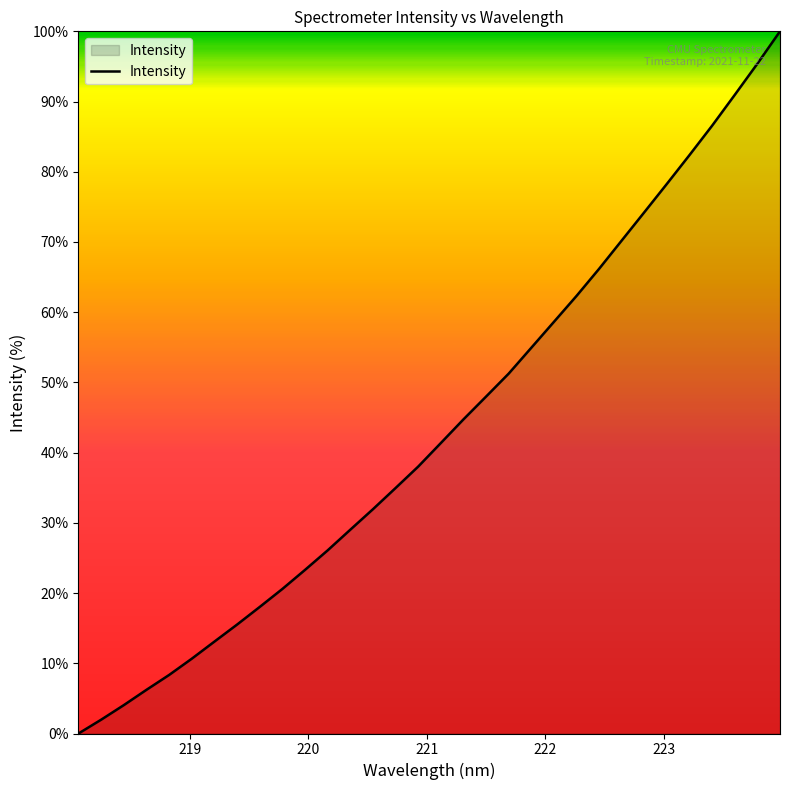

Count the number of categories in the chart.

32